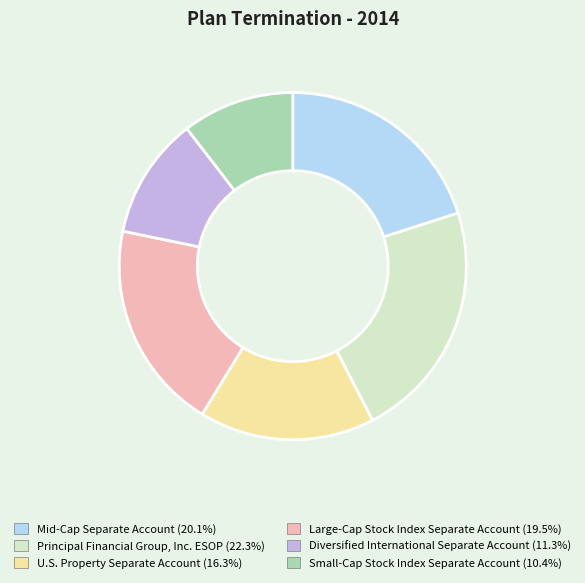

How many segments does this pie chart have?

6